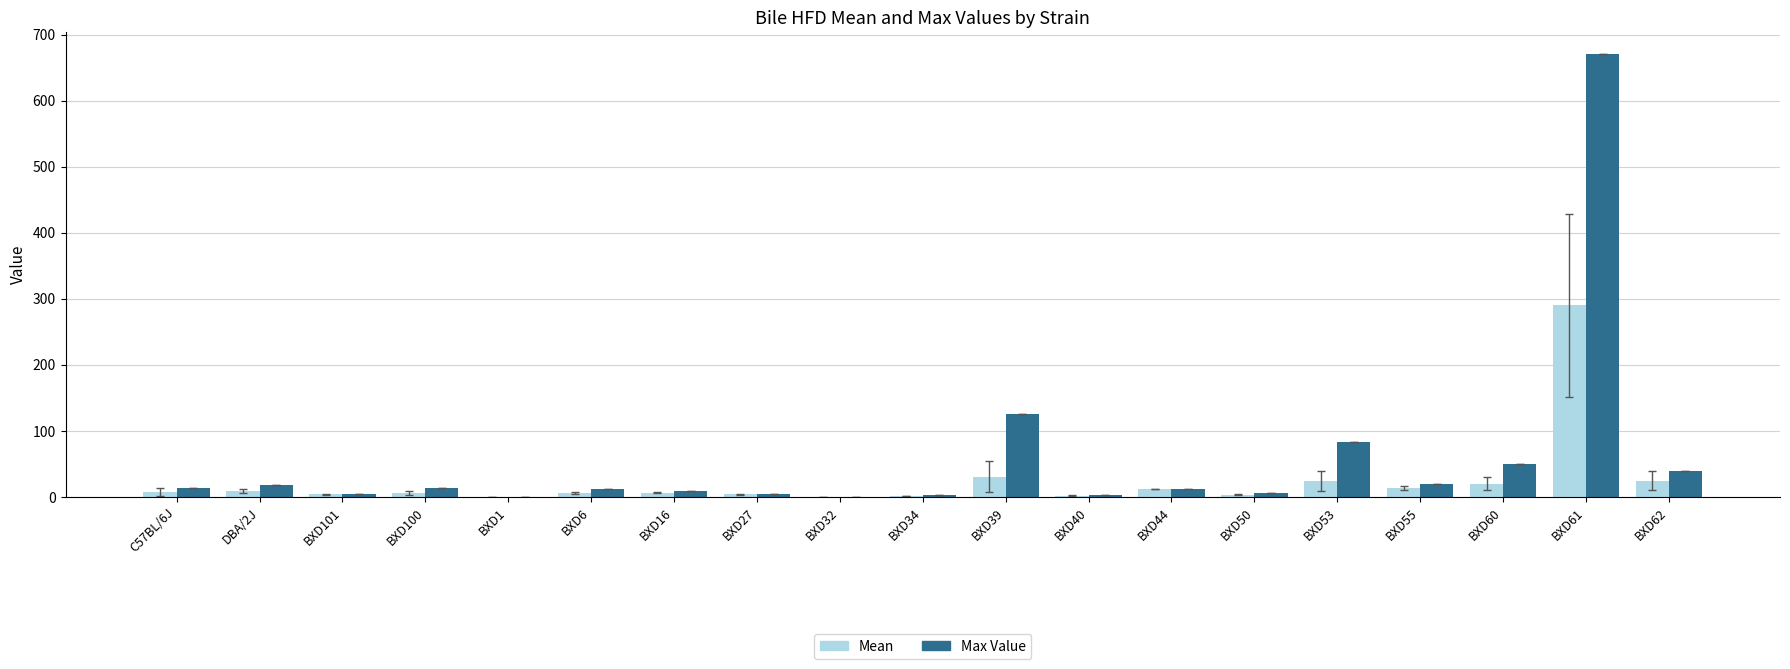

Where is Max Value nearest to the value 335?

BXD39